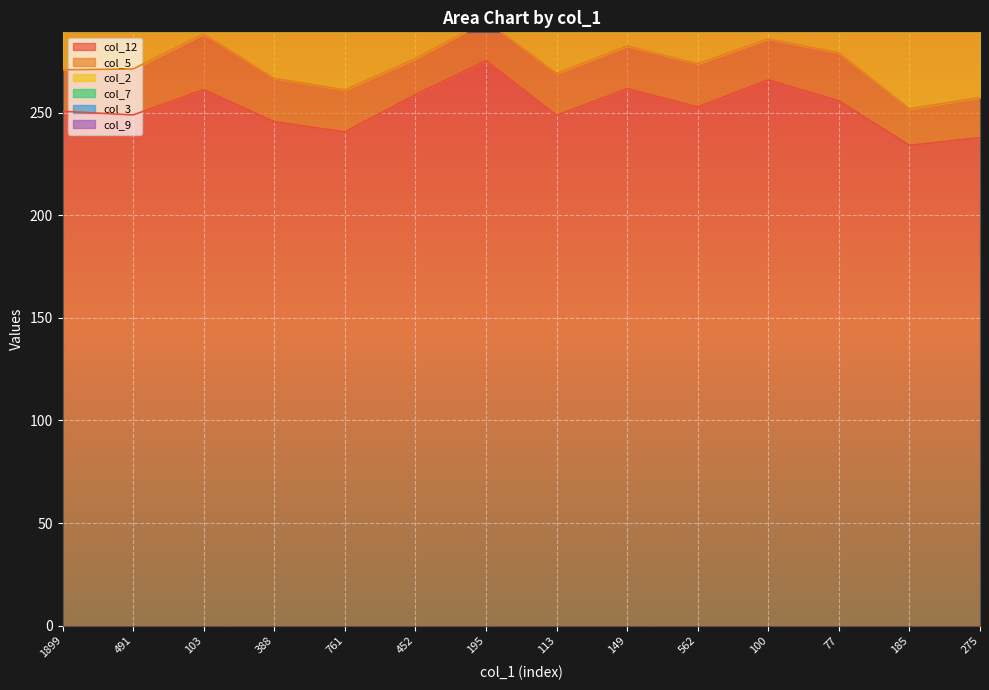

The value of col_3 at 195 is 52.3. True or false?

True